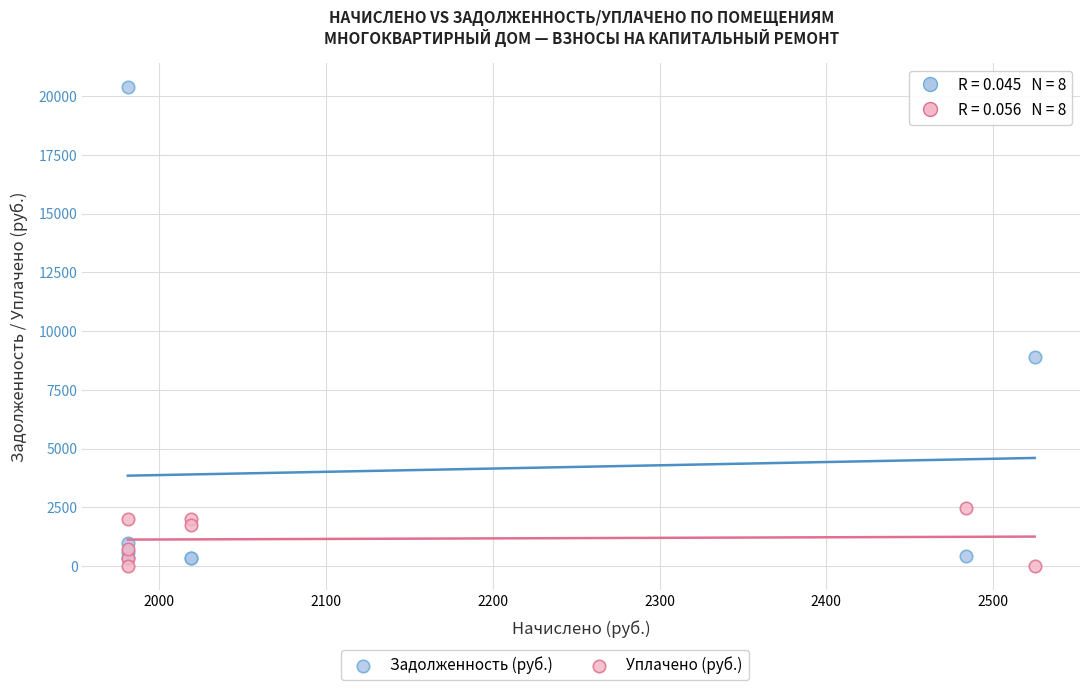

Which series reaches the maximum Y coordinate?

Задолженность (руб.)